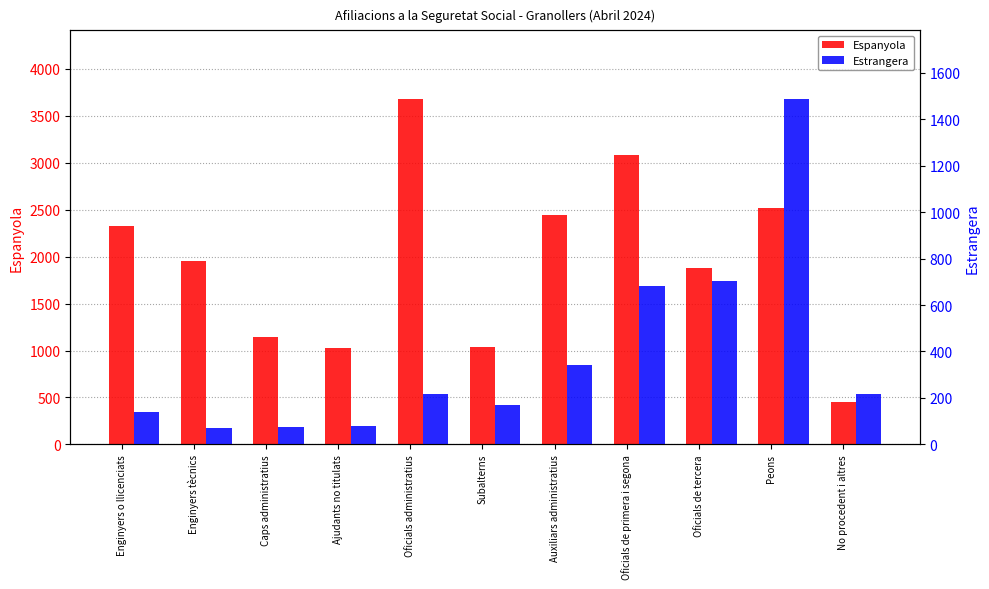

Reading left to right, what are all the values shown in this chart?

Espanyola: 2330	1955	1140	1030	3675	1040	2440	3080	1875	2515	450
Estrangera: 140	70	75	80	215	170	340	680	705	1485	215